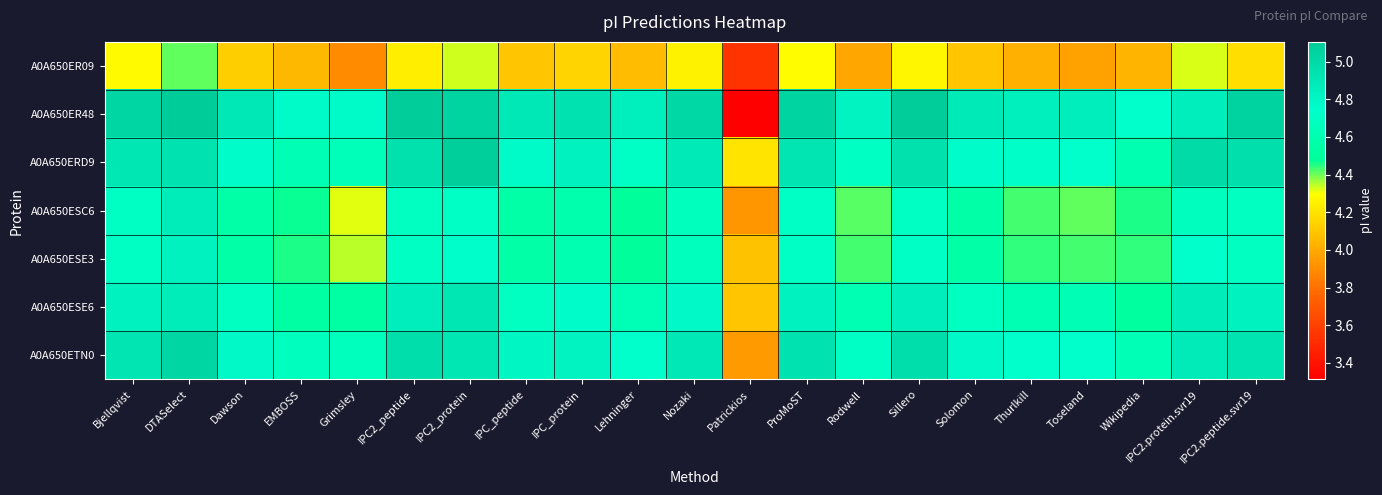

At Dawson, list the series in order from smallest to largest.

A0A650ER09, A0A650ESC6, A0A650ESE3, A0A650ESE6, A0A650ERD9, A0A650ETN0, A0A650ER48